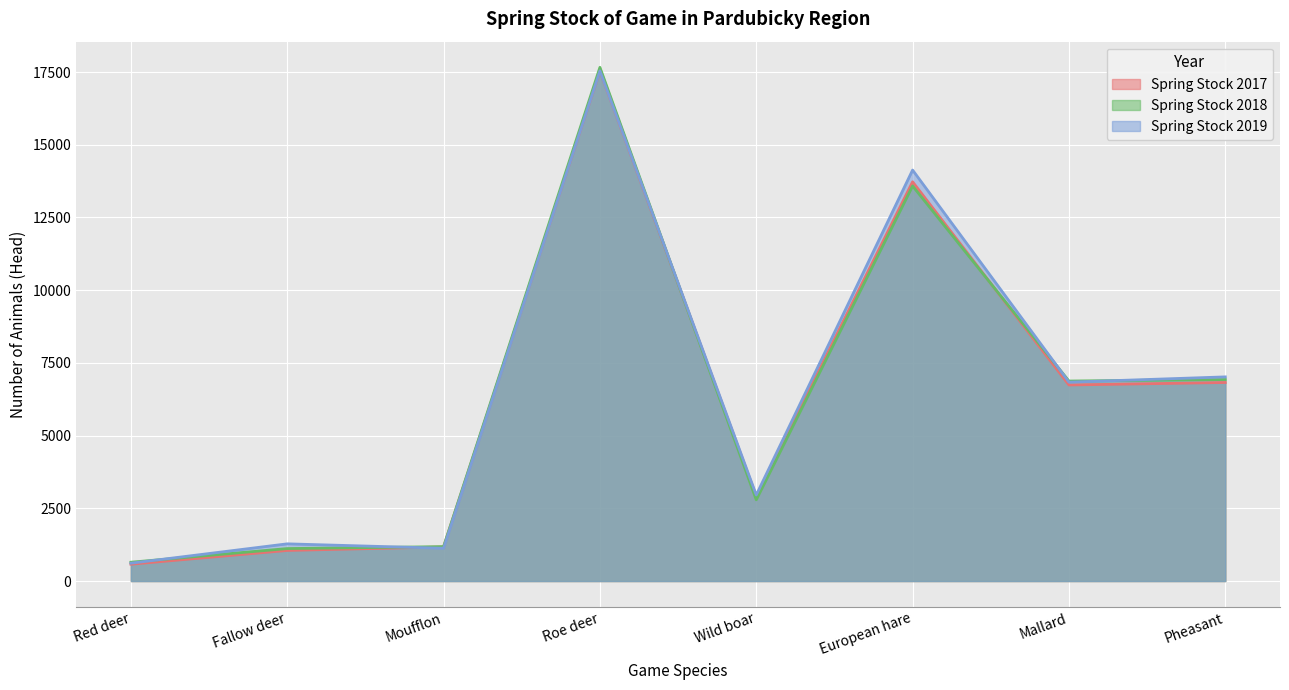

List the labels in order of Spring Stock 2018 value, largest first.

Roe deer, European hare, Pheasant, Mallard, Wild boar, Moufflon, Fallow deer, Red deer